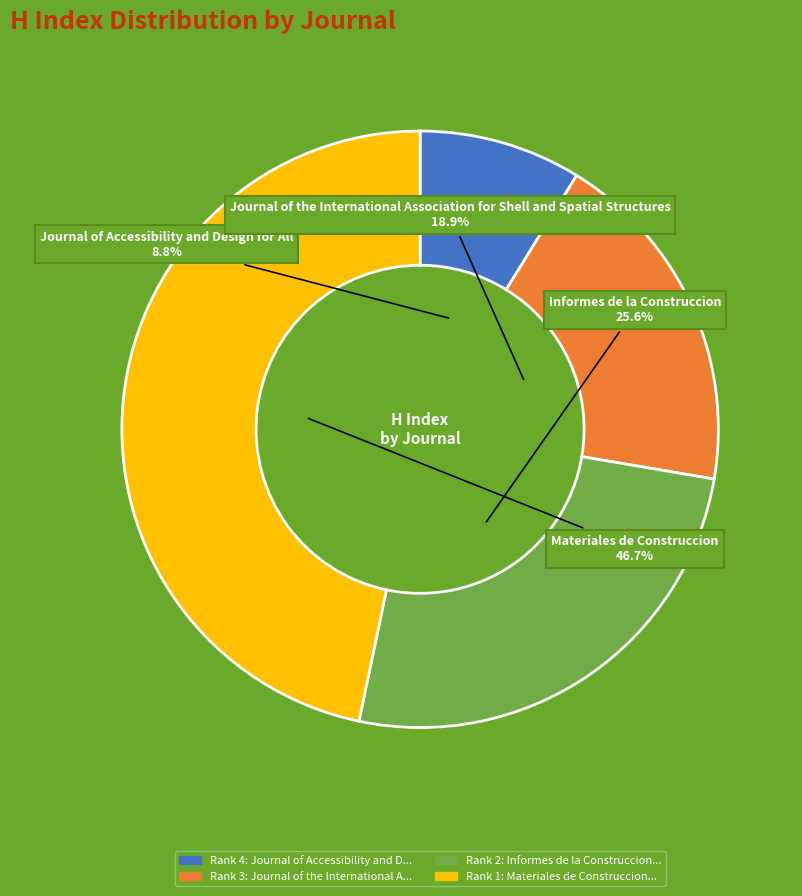

Does any single category account for the majority?

No